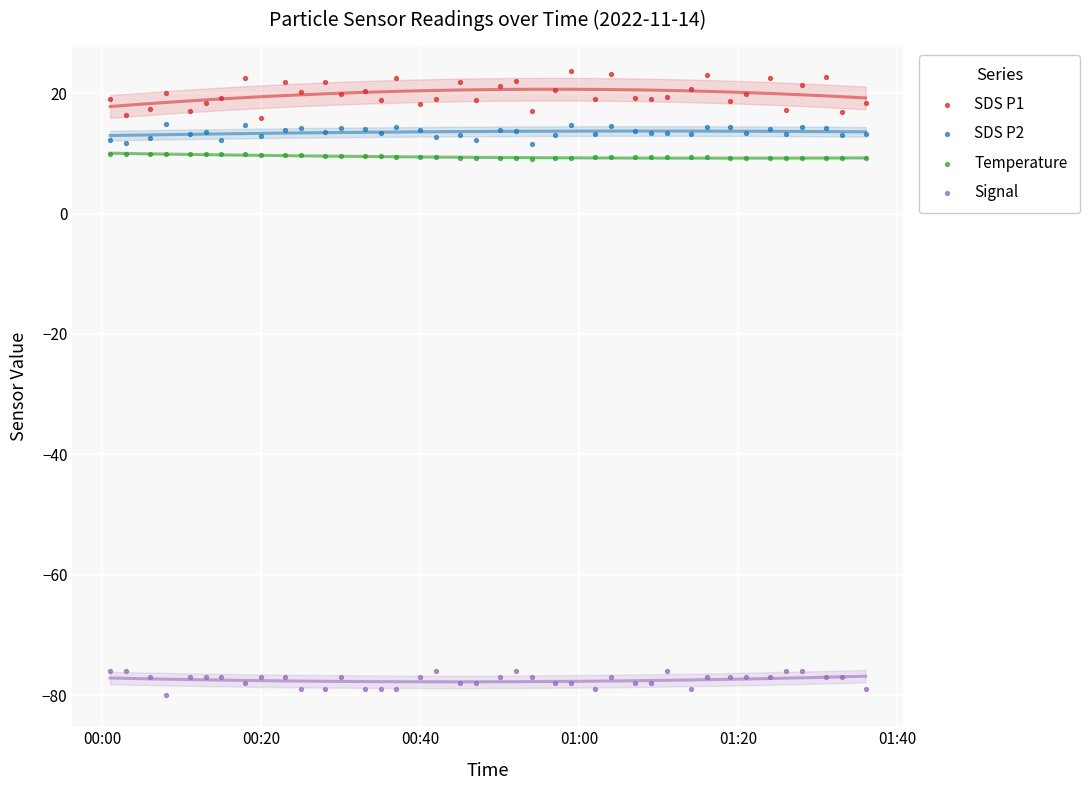

Which series contains the lowest Y value?

Signal